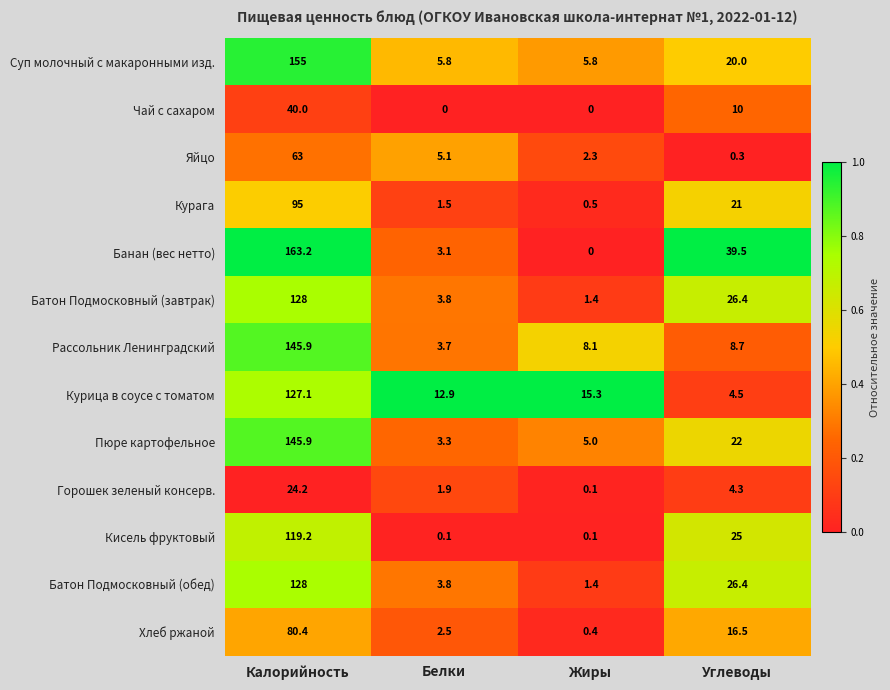

What is the spread (max minus min) of values at Жиры?

15.3